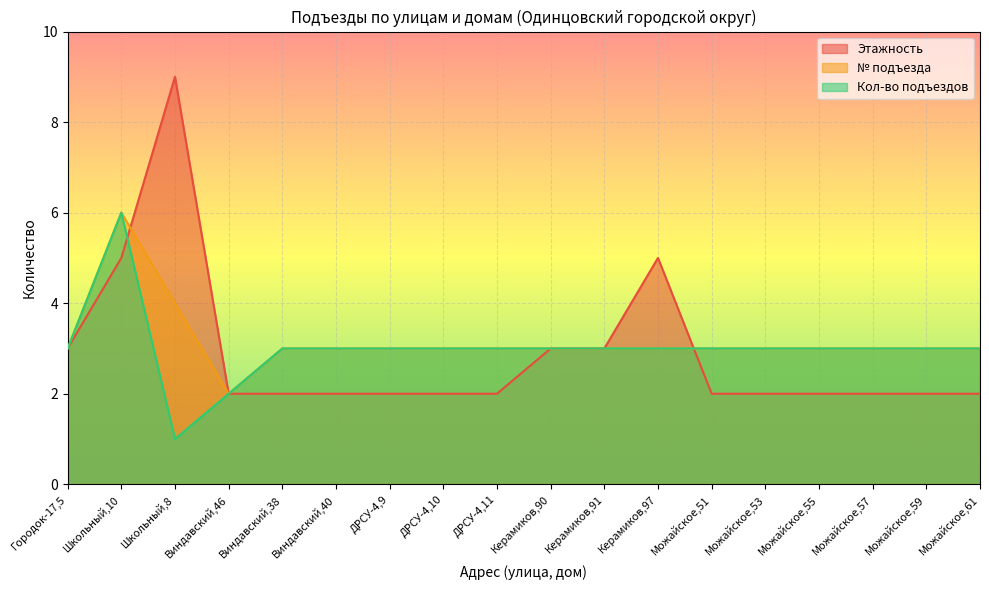

True or false: Этажность has a value of 3 at Можайское,59.

False